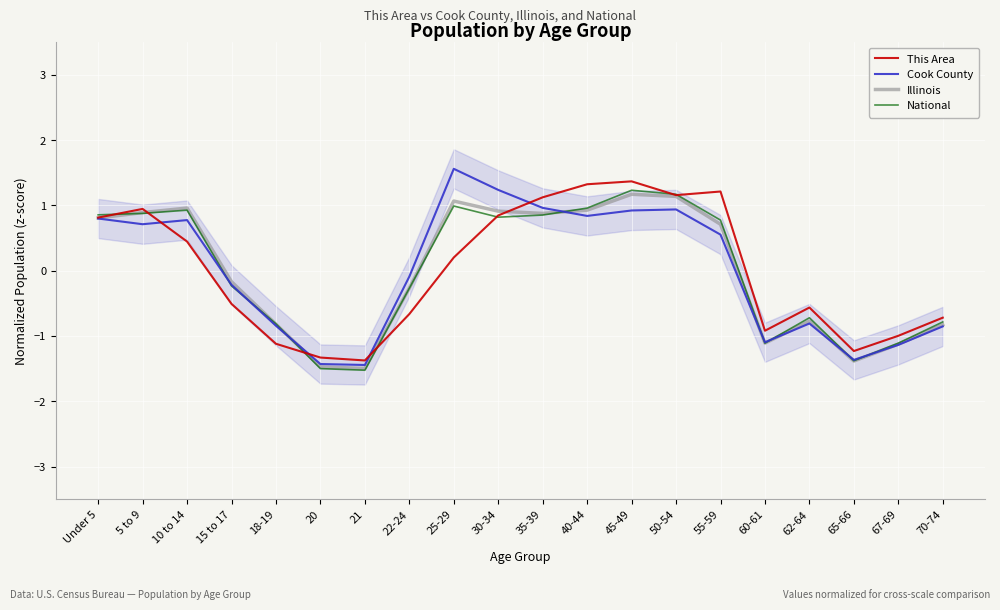

In Illinois, how many points are higher than both neighbors (excluding endpoints)?

4